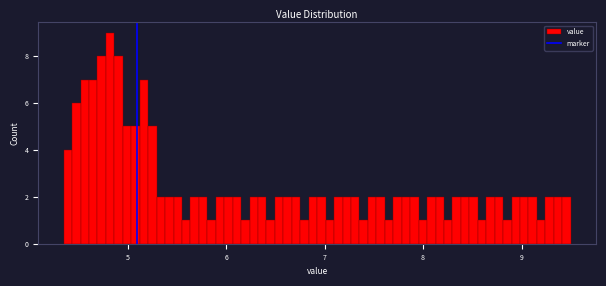

Around what value on the x-axis is the tallest bar? Give the approximate position of its centre, as read against the axis.

4.8